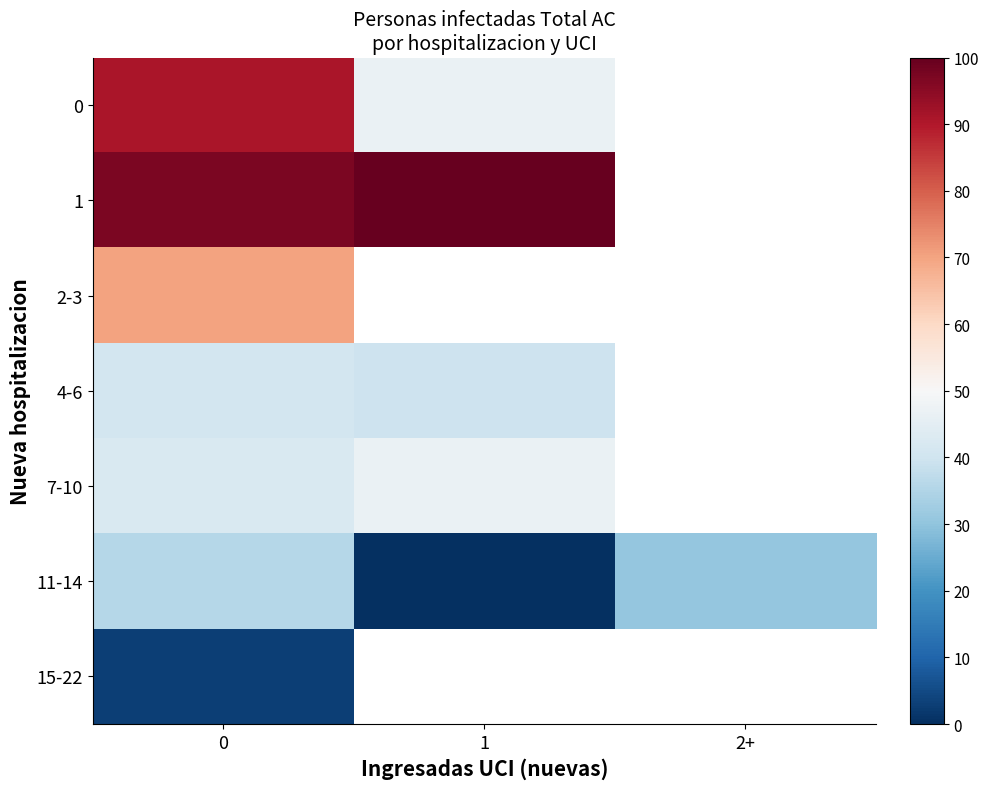

Rank the series at 2+ from lowest to highest value.

0, 1, 2-3, 4-6, 7-10, 11-14, 15-22